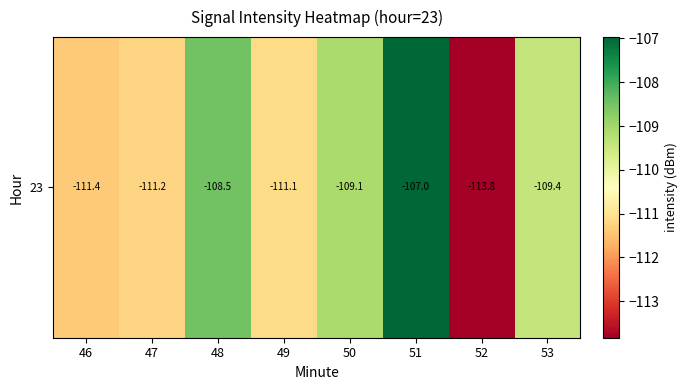

Where does the data first go above -109?

48